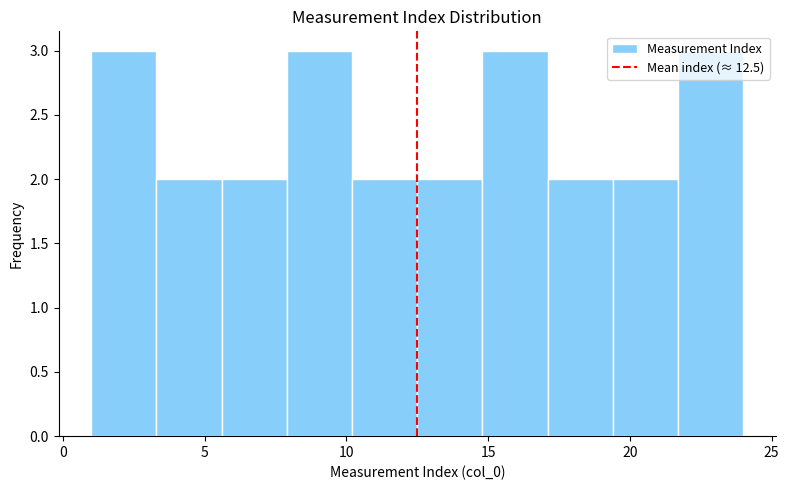

Reading left to right, transcribe this chart: for each bar, give the range it covers on the x-axis and its height. Neither the bar edges nor the heights are printed on the chart, so give them approximately, as read against the axes.

1.0 to 3.3: 3
3.3 to 5.6: 2
5.6 to 7.9: 2
7.9 to 10.2: 3
10.2 to 12.5: 2
12.5 to 14.8: 2
14.8 to 17.1: 3
17.1 to 19.4: 2
19.4 to 21.7: 2
21.7 to 24.0: 3